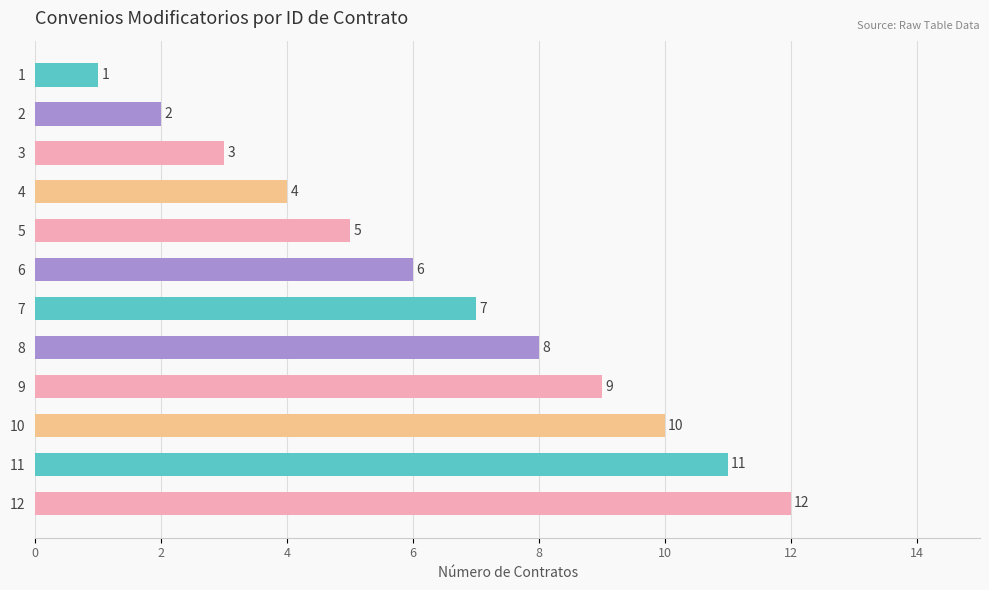

What is the change in value from 4 to 12?

+8